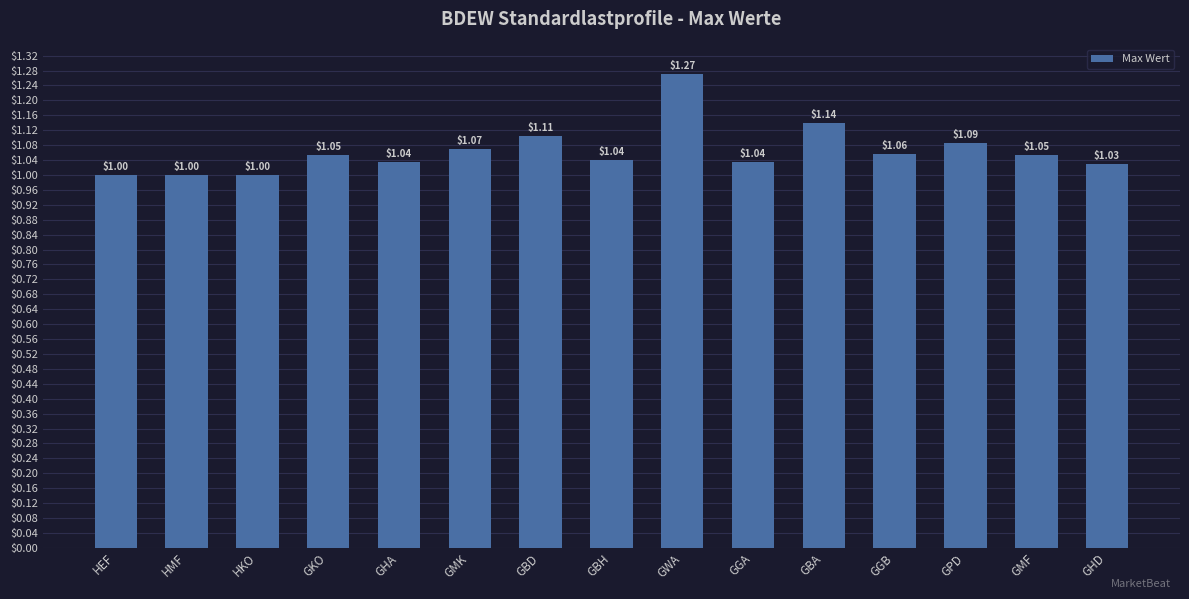

What is the label of the 3rd bar from the right?

GPD